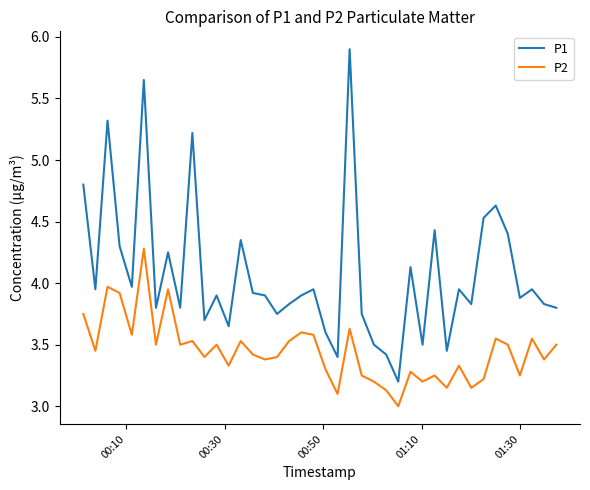

True or false: P2 and P1 intersect in this chart.

False